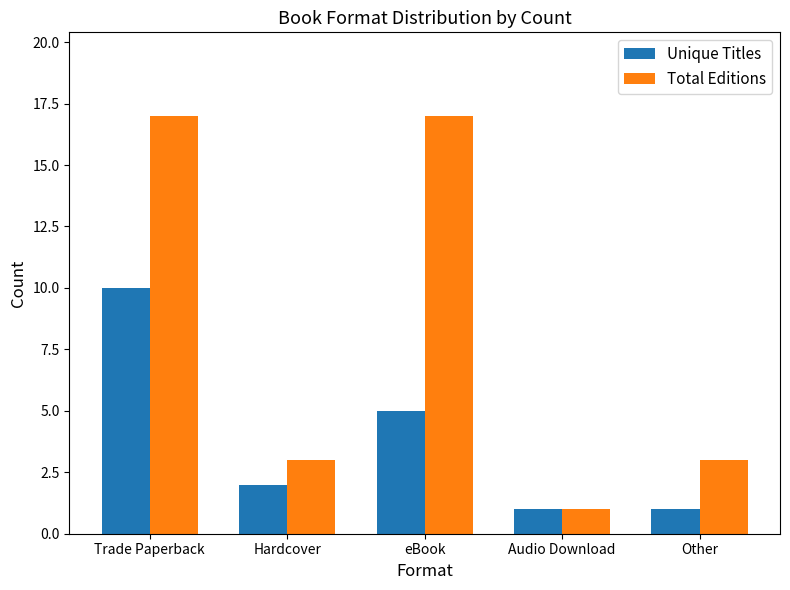

Read the Total Editions value at Other, to the nearest 5.

5